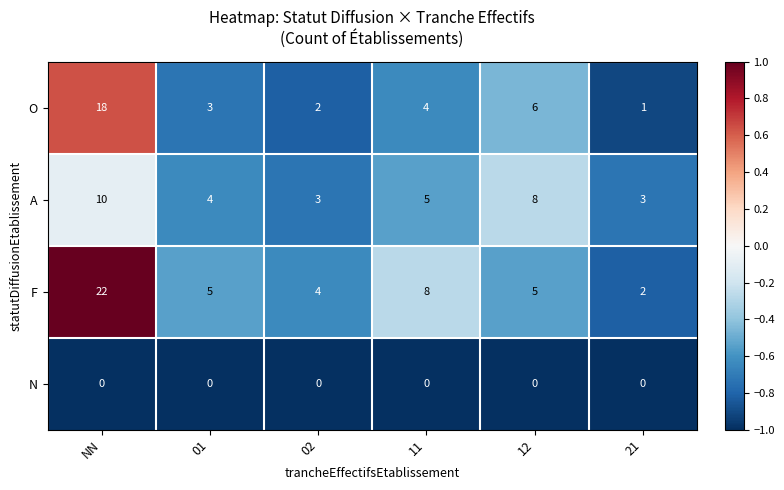

What is the maximum value for O?

18